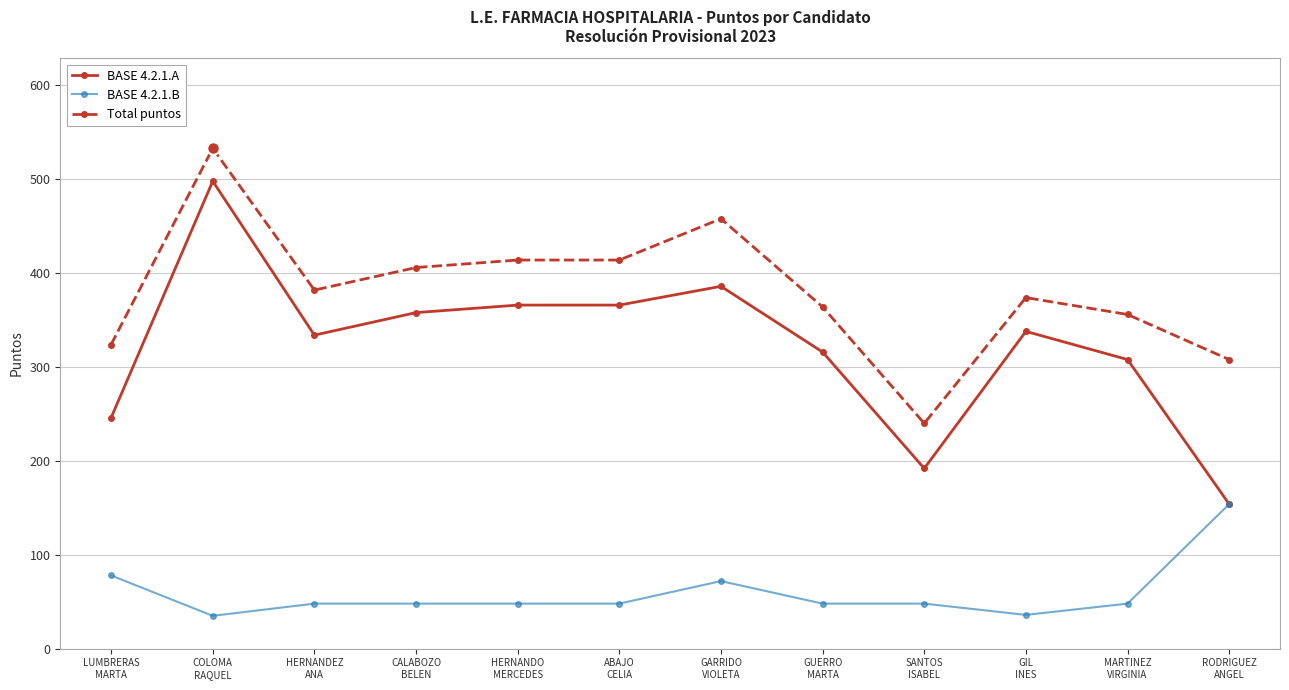

At which category is the sum across all series the highest?

COLOMA
RAQUEL